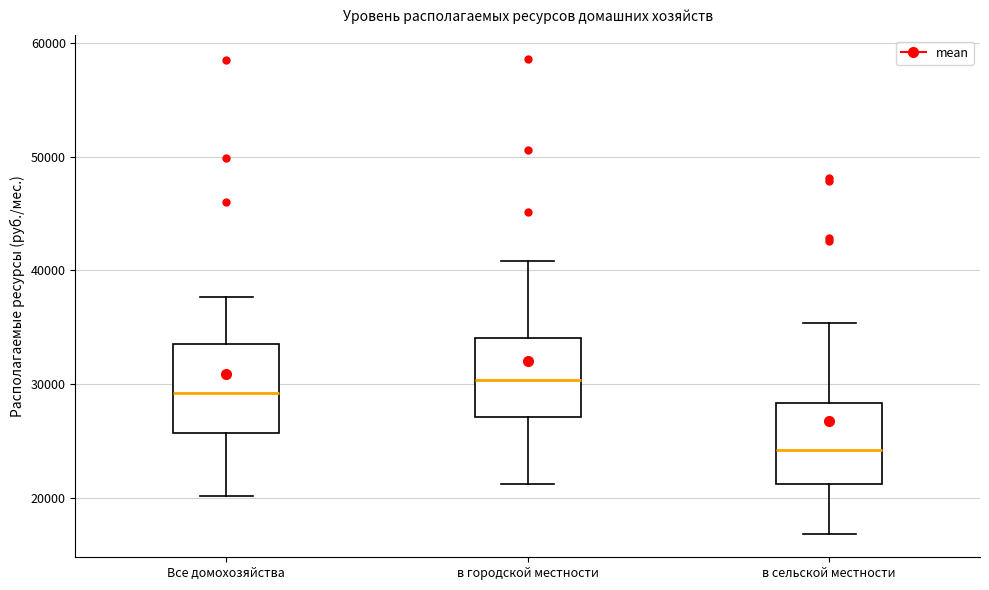

Reading left to right, transcribe this box plot: for each box, give where its median line is, the range the box spans, and where its two whiskers end, as read against the y-axis. The values are not printed on the chart, so give them approximately, as read against the axis.

Все домохозяйства: median 29000, box 26000 to 34000, whiskers 20000 to 38000
в городской местности: median 30000, box 27000 to 34000, whiskers 21000 to 41000
в сельской местности: median 24000, box 21000 to 28000, whiskers 17000 to 35000